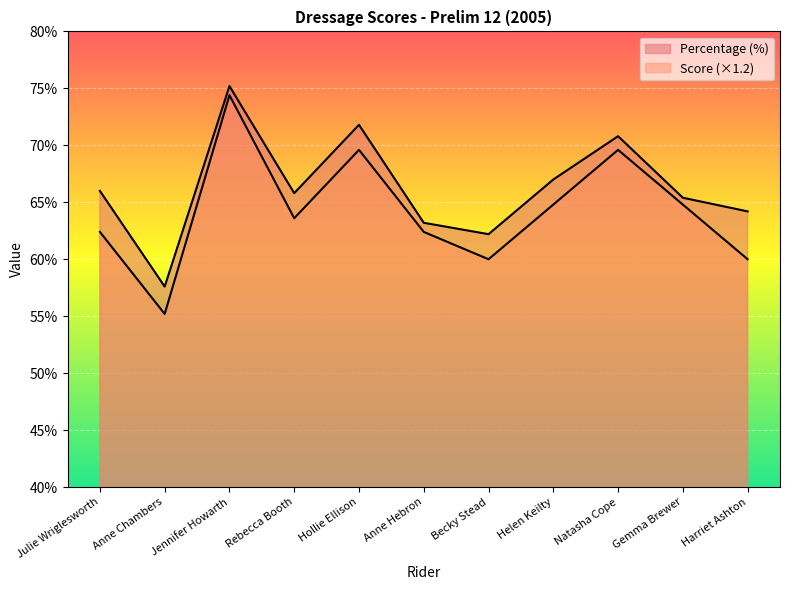

At Anne Chambers, list the series in order from smallest to largest.

Score, Percentage (%)